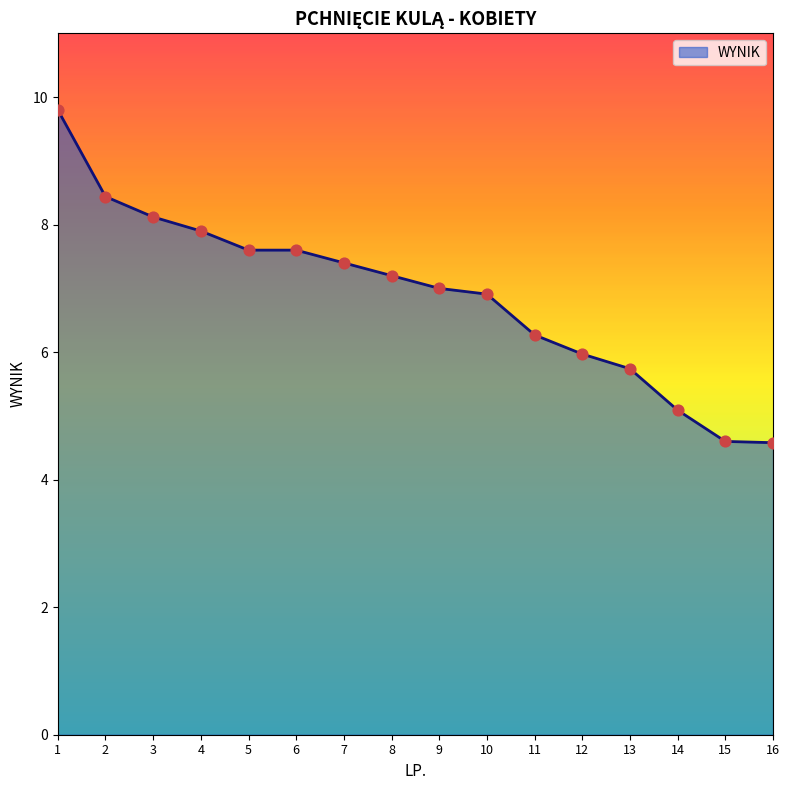

What is the ratio of the value at 3 to the value at 2?

1.0